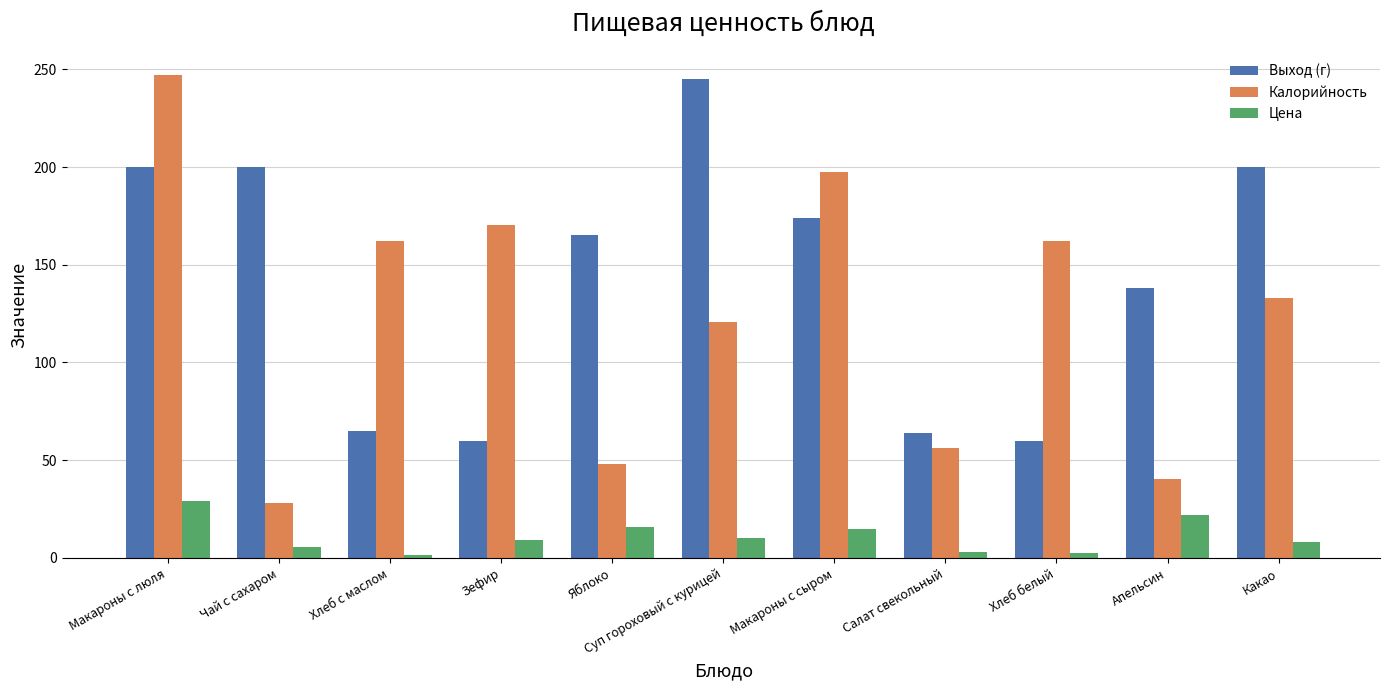

How many groups of bars are there?

11